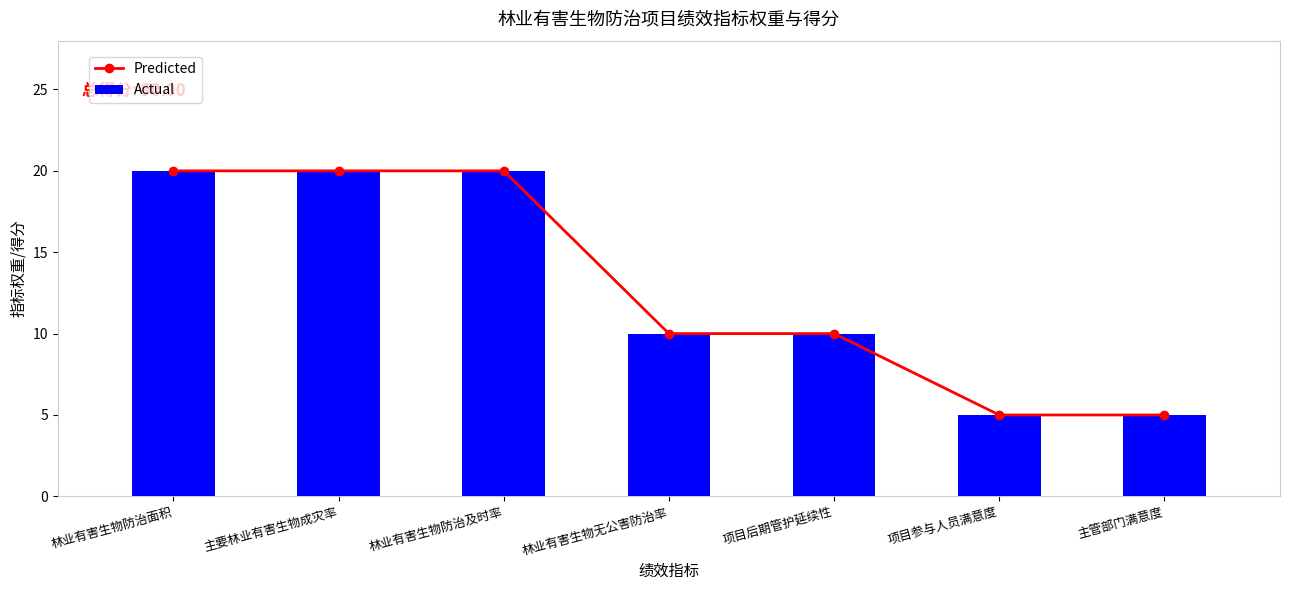

What are all the series names shown in the legend?

Predicted, Actual